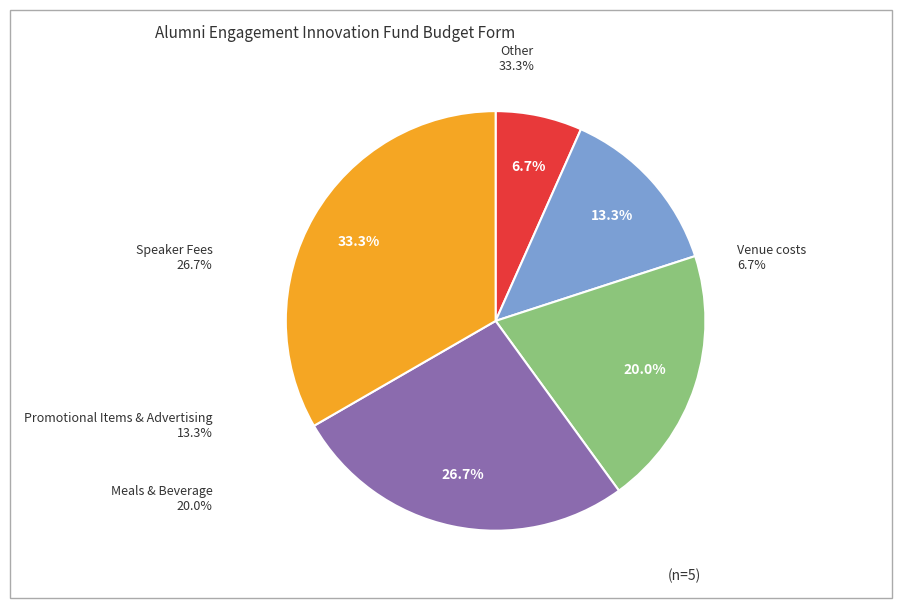

How many segments does this pie chart have?

5